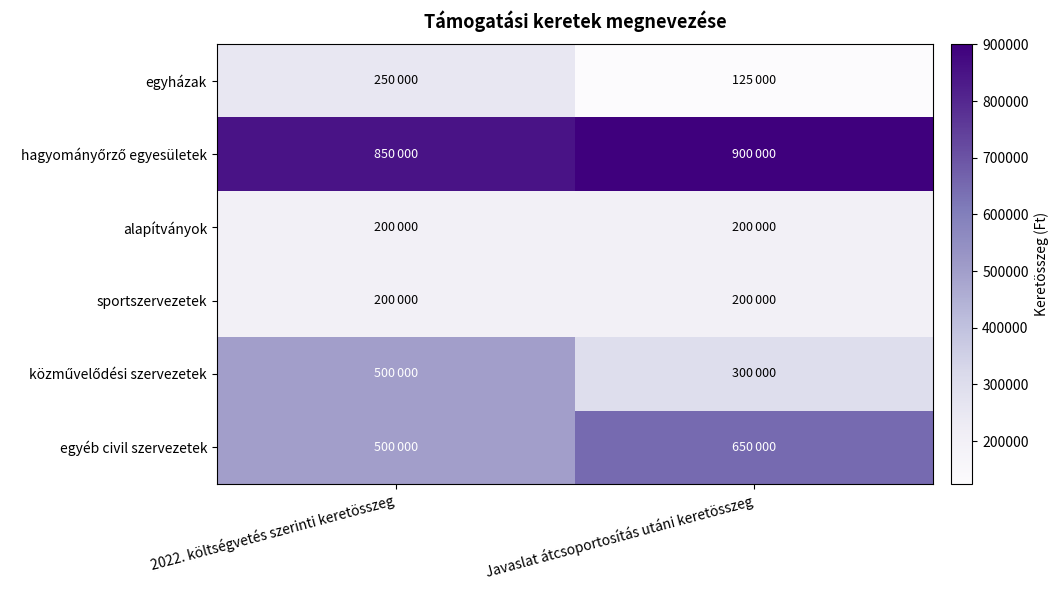

What is the difference between the highest and lowest values at 2022. költségvetés szerinti keretösszeg?

650000